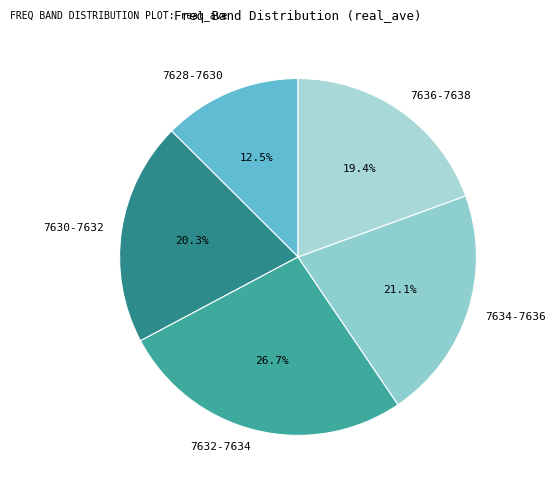

To the nearest percent, what is the combined percentage of 7630-7632 and 7632-7634?

47%